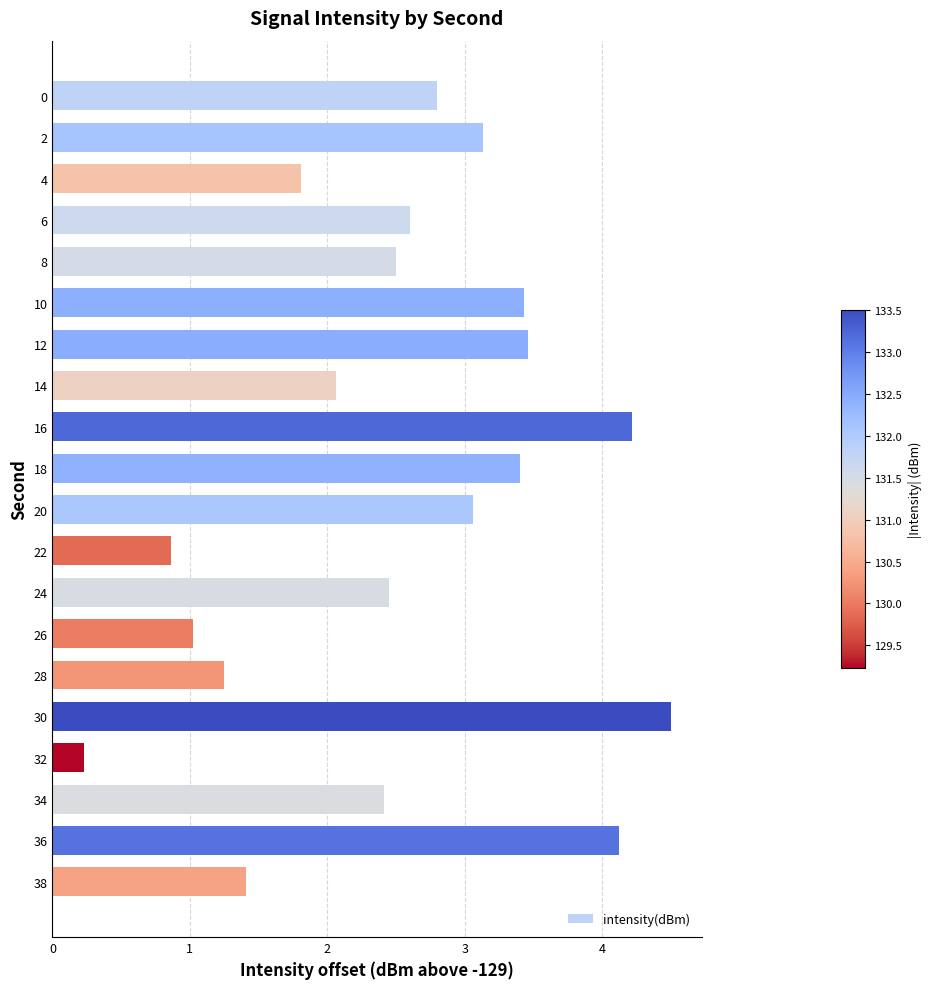

What is the average value?

2.5